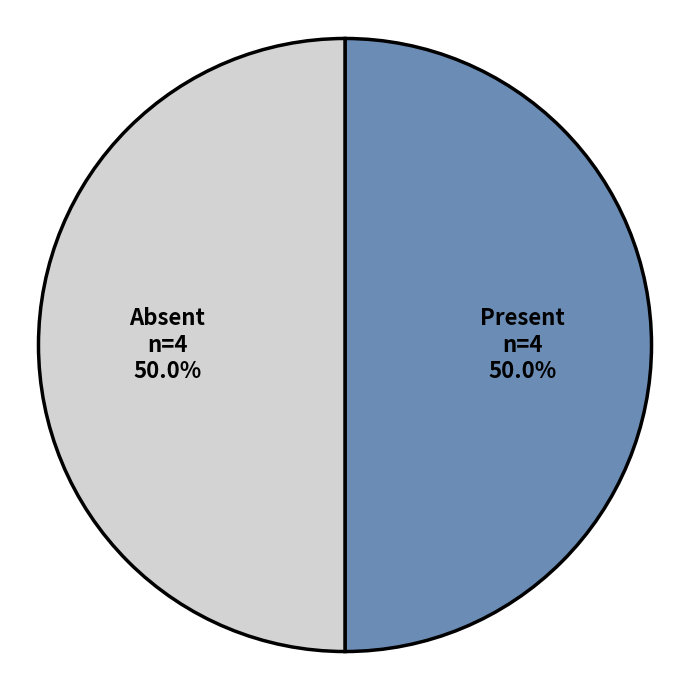

How many segments does this pie chart have?

2